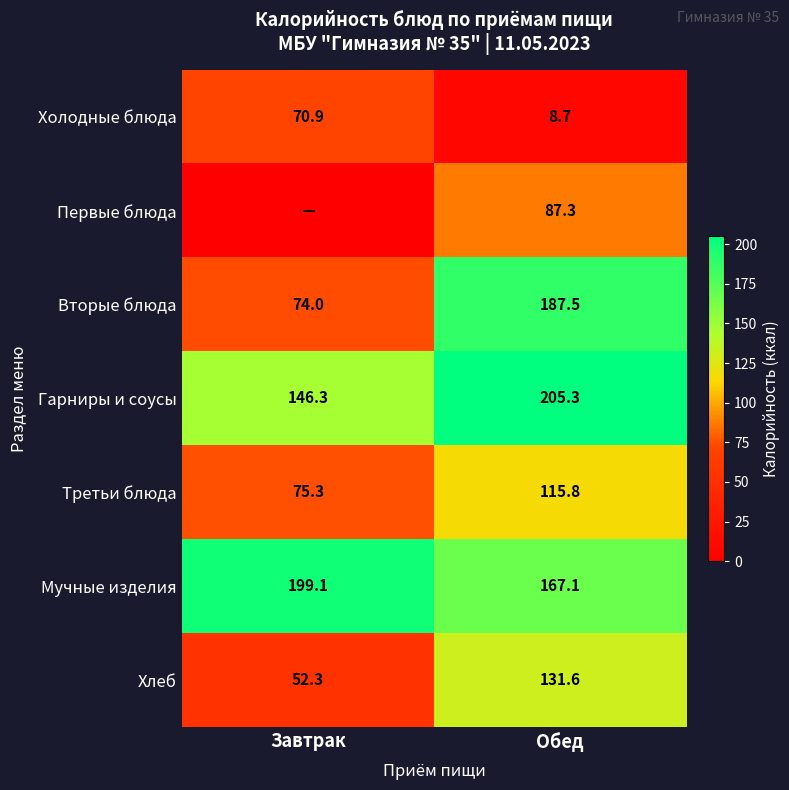

What is the difference between the highest and lowest values at Обед?

196.6